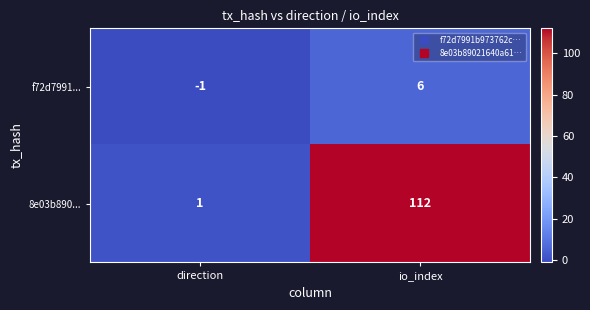

Which series has the widest spread of values?

8e03b890...